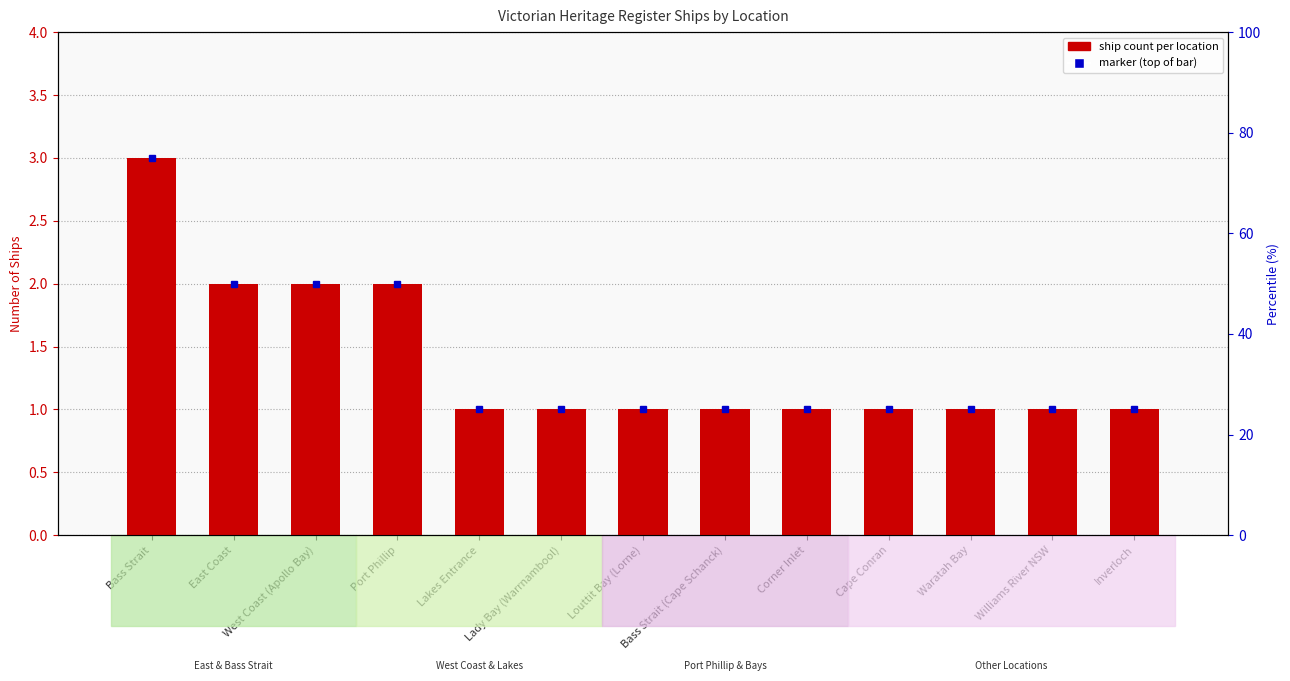

What value does the data have at Williams River NSW?

1